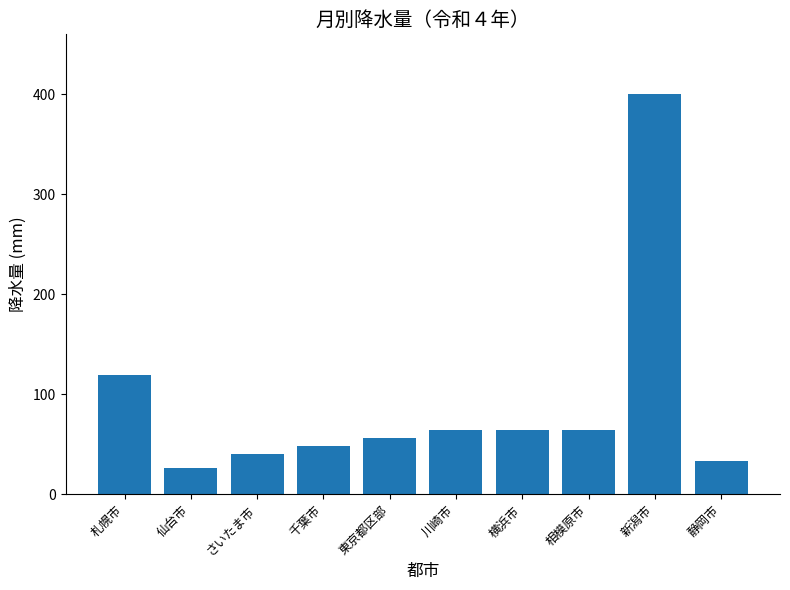

Does the chart contain stacked bars?

No